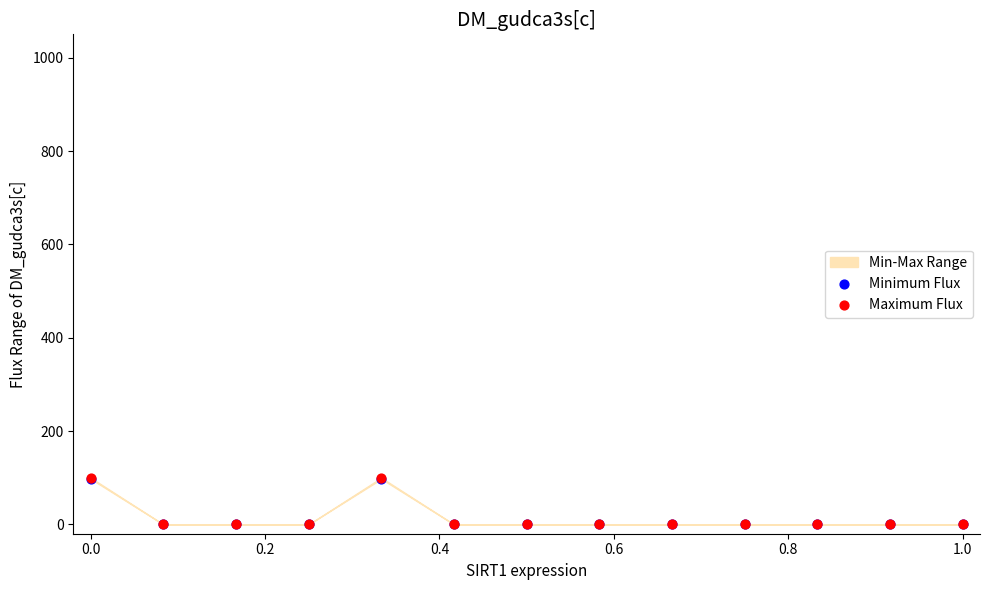

Which series reaches the maximum Y coordinate?

Maximum Flux